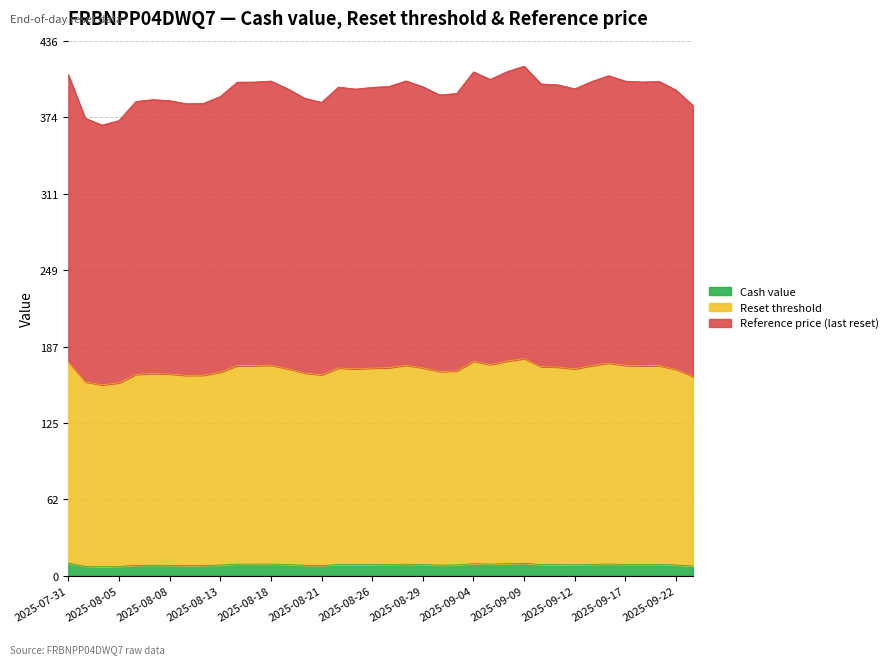

Count the number of data series in this chart.

3